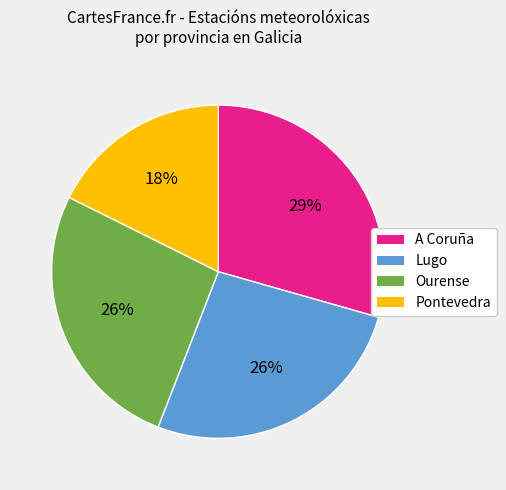

What is the smallest slice in the pie chart?

Pontevedra